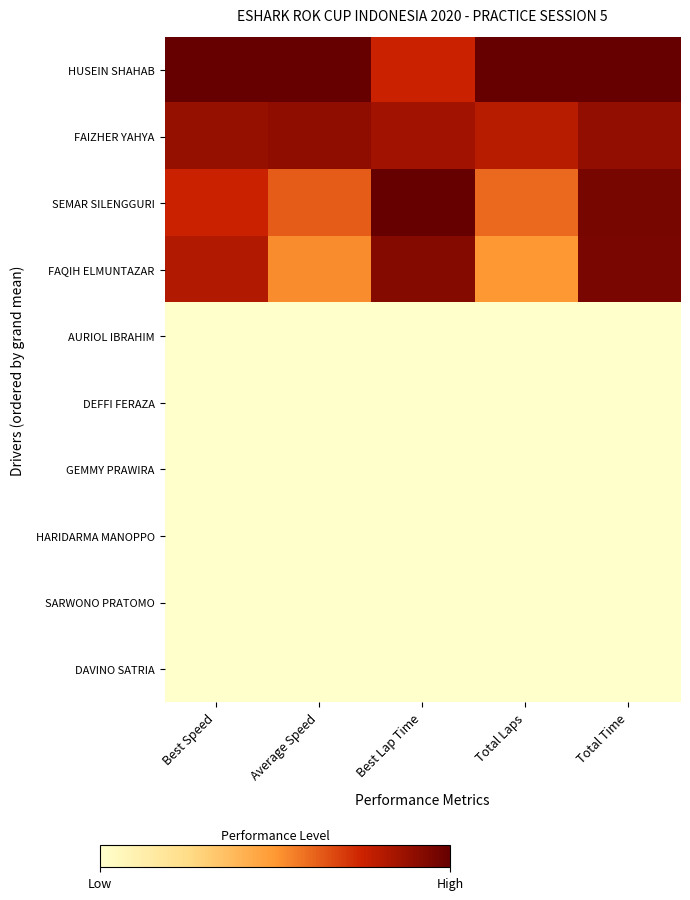

How many data points does each series have?

5